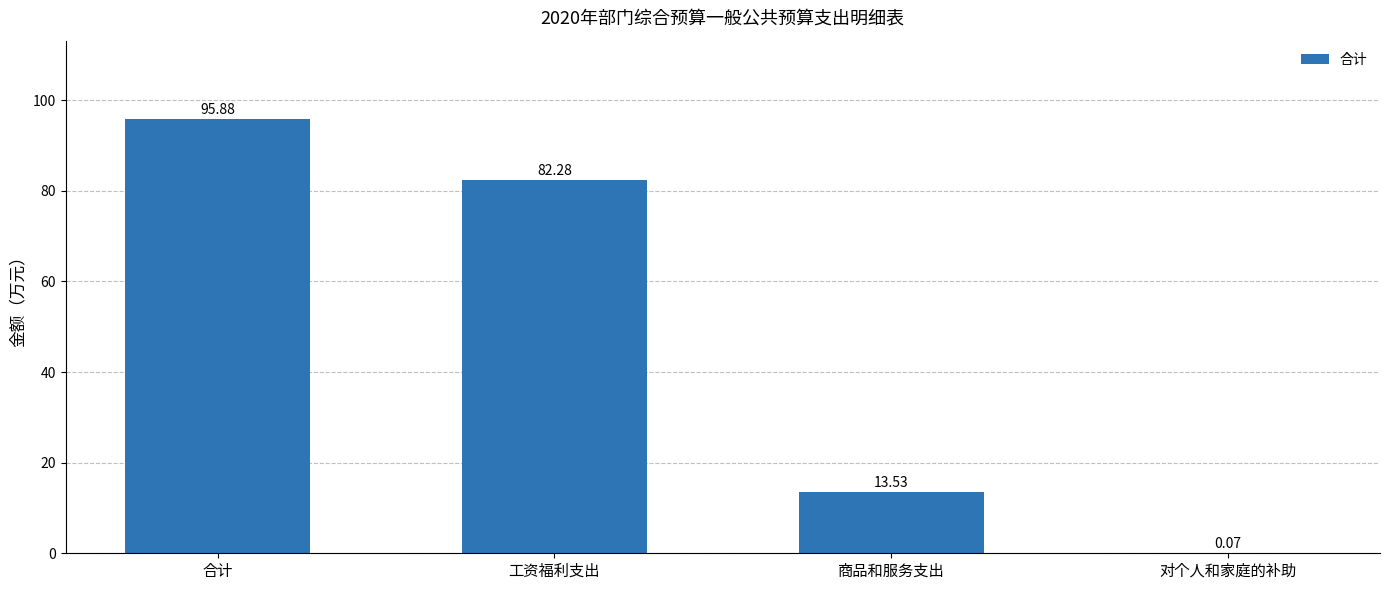

At which category does the chart reach its peak across all series?

合计